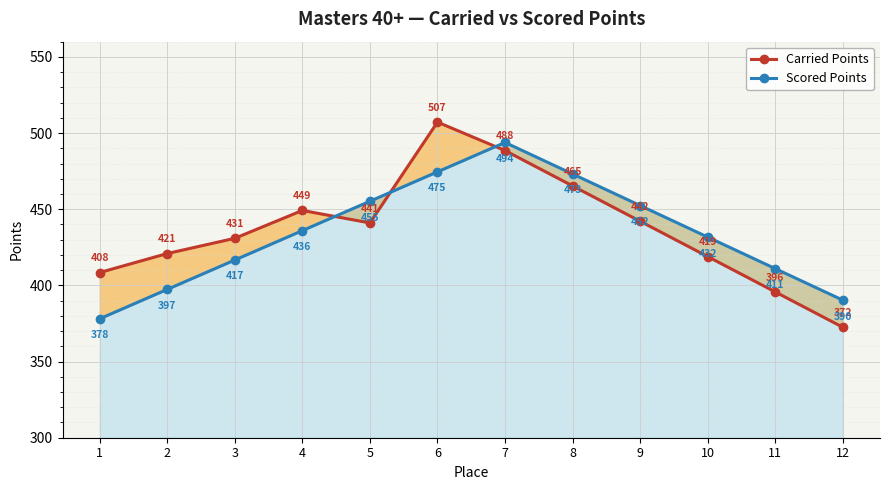

The Scored Points series shows 397.4 at 2. True or false?

True